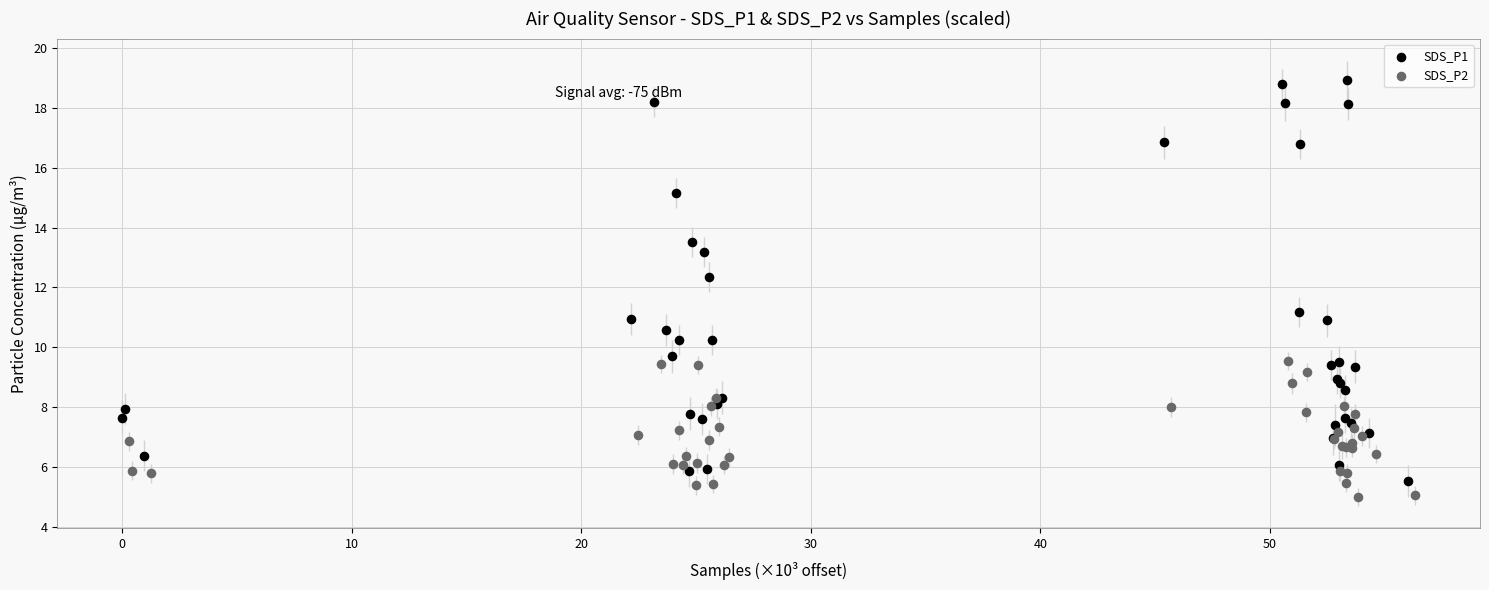

Which series has the largest Y range (max minus min)?

SDS_P1